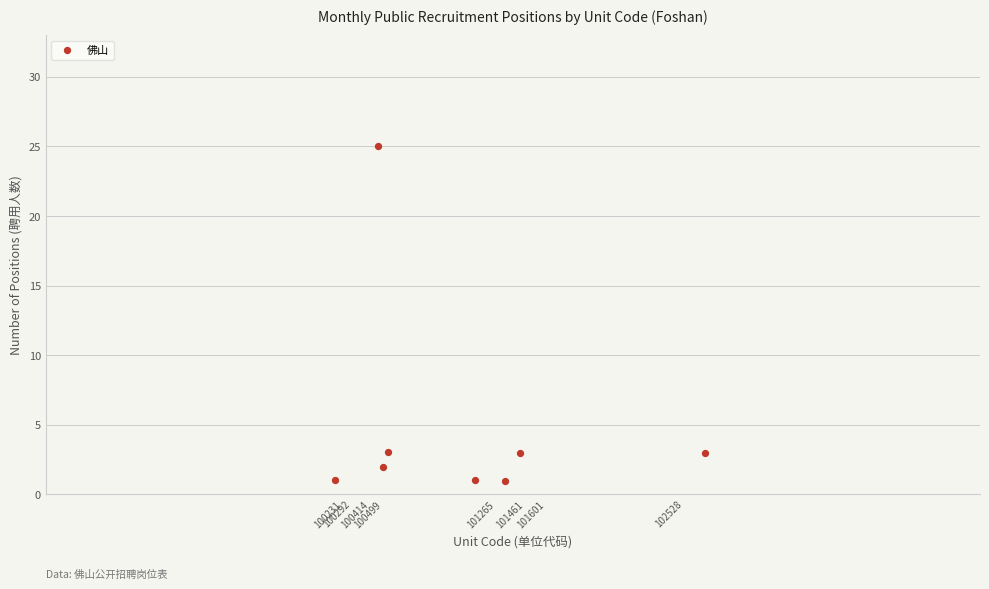

What is the range of X values (max minus min)?

2493.7